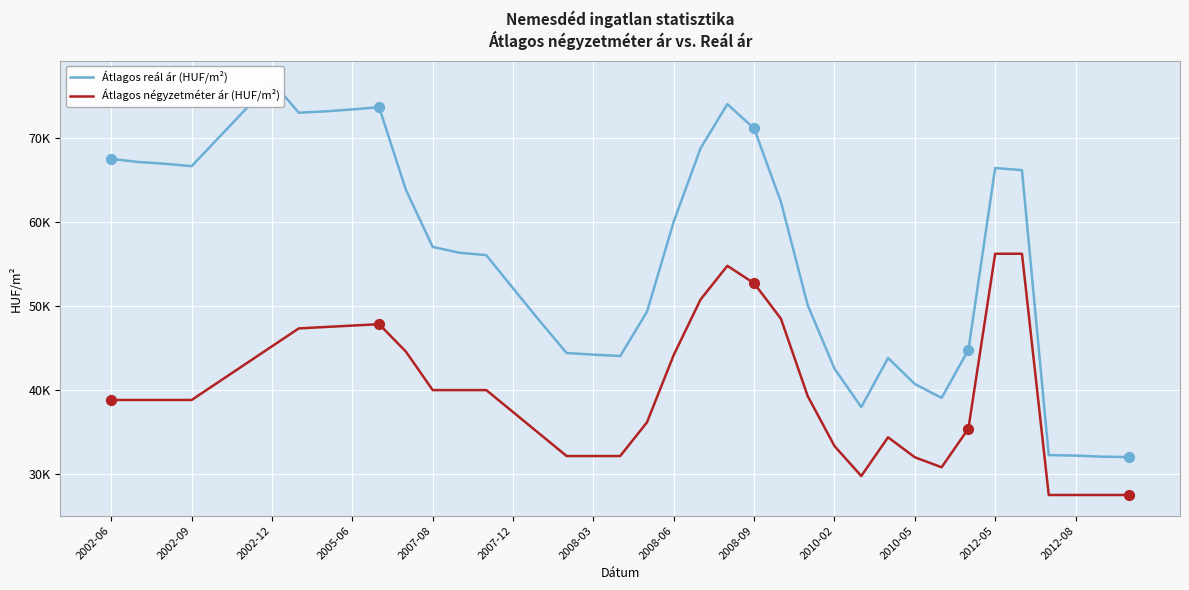

At how many categories does at least one series exceed 41776?

32